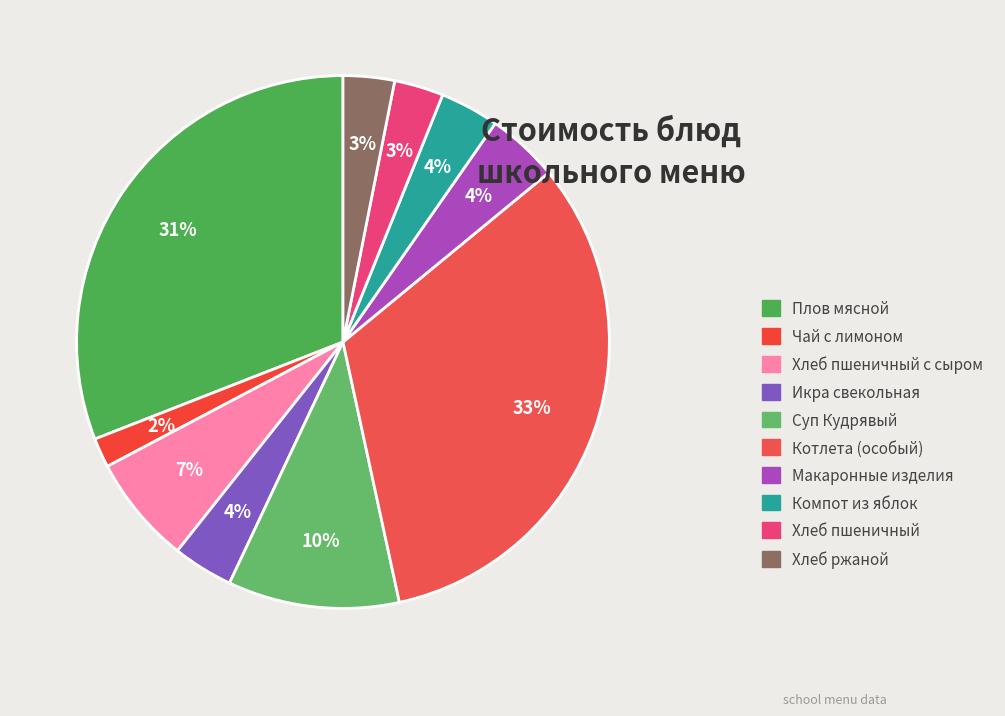

Is the sum of Чай с лимоном and Хлеб пшеничный greater than half?

No